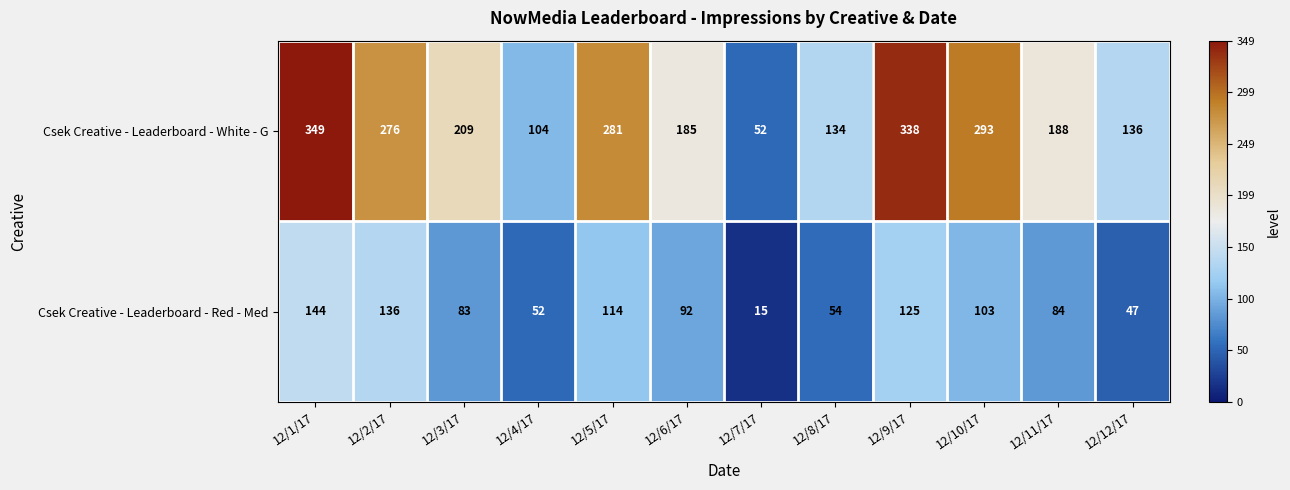

Reading left to right, extract all data points from this chart.

Csek Creative - Leaderboard - White - G: 12/1/17=349	12/2/17=276	12/3/17=209	12/4/17=104	12/5/17=281	12/6/17=185	12/7/17=52	12/8/17=134	12/9/17=338	12/10/17=293	12/11/17=188	12/12/17=136
Csek Creative - Leaderboard - Red - Med: 12/1/17=144	12/2/17=136	12/3/17=83	12/4/17=52	12/5/17=114	12/6/17=92	12/7/17=15	12/8/17=54	12/9/17=125	12/10/17=103	12/11/17=84	12/12/17=47